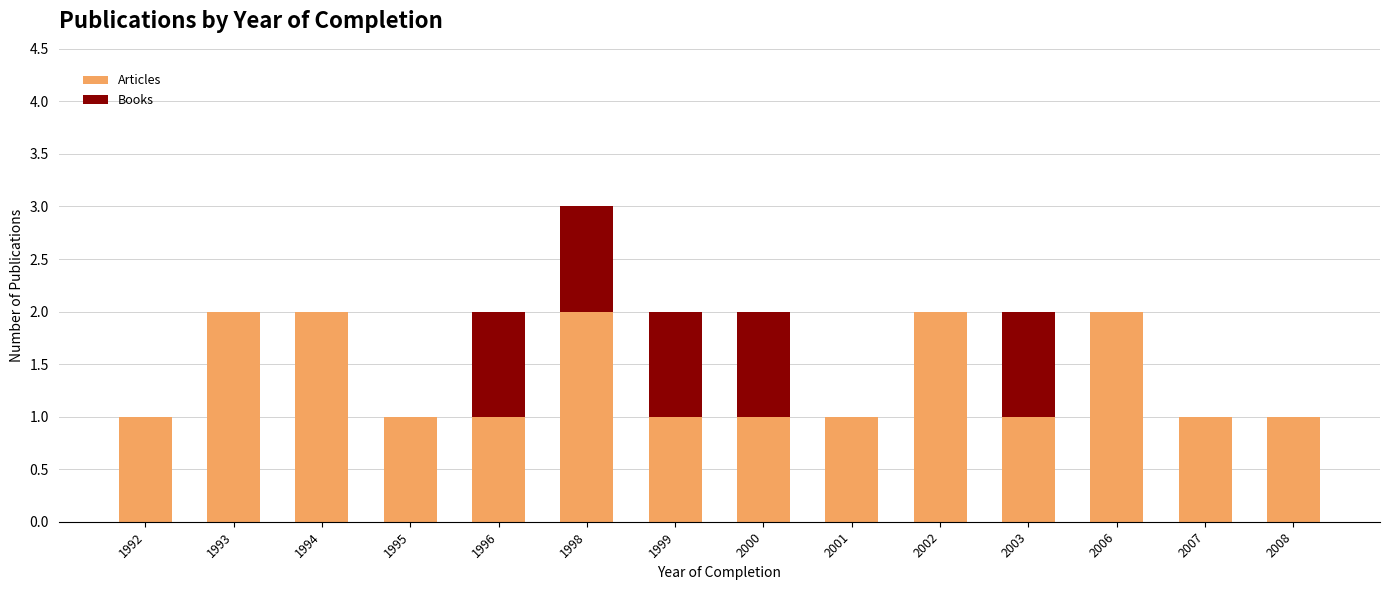

The Articles series shows 2 at 2006. True or false?

True